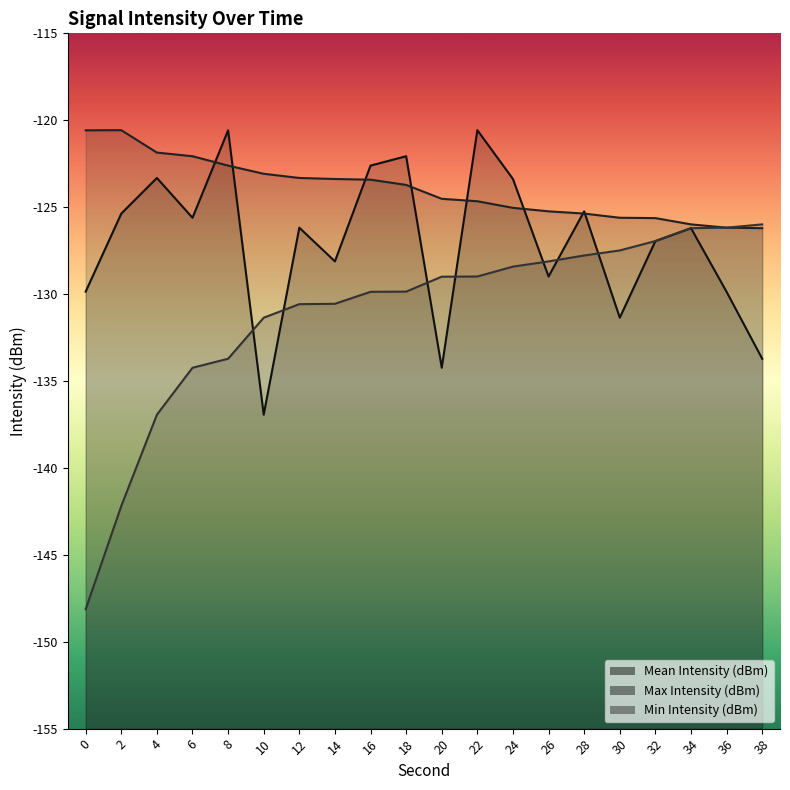

Reading left to right, list all the values displayed in this chart.

Mean Intensity (dBm): -129.9	-125.4	-123.3	-125.6	-120.6	-136.9	-126.2	-128.1	-122.6	-122.1	-134.2	-120.6	-123.4	-129.0	-125.2	-131.4	-127.0	-126.2	-129.9	-133.7
Max Intensity (dBm): -120.6	-120.6	-121.9	-122.1	-122.6	-123.1	-123.3	-123.4	-123.4	-123.7	-124.5	-124.7	-125.0	-125.2	-125.4	-125.6	-125.6	-126.0	-126.2	-126.2
Min Intensity (dBm): -148.1	-142.2	-136.9	-134.2	-133.7	-131.4	-130.6	-130.6	-129.9	-129.9	-129.0	-129.0	-128.4	-128.1	-127.8	-127.5	-127.0	-126.2	-126.2	-126.0